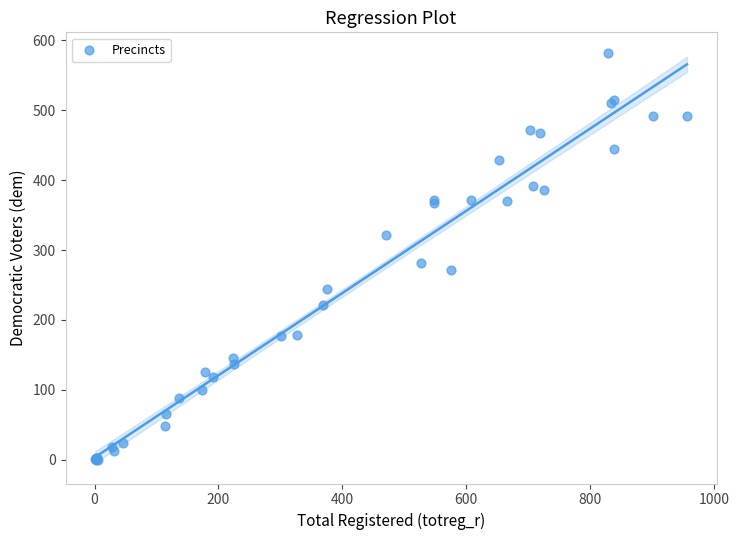

What Y value in the scatter plot is closest to 291?

281